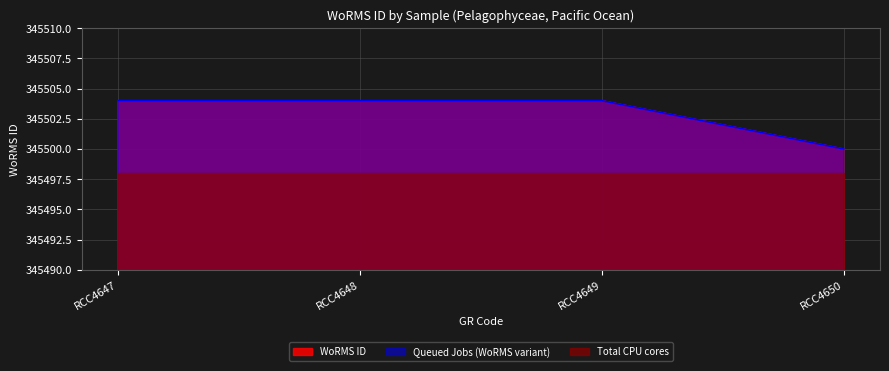

Reading left to right, extract all data points from this chart.

345504	345504	345504	345500